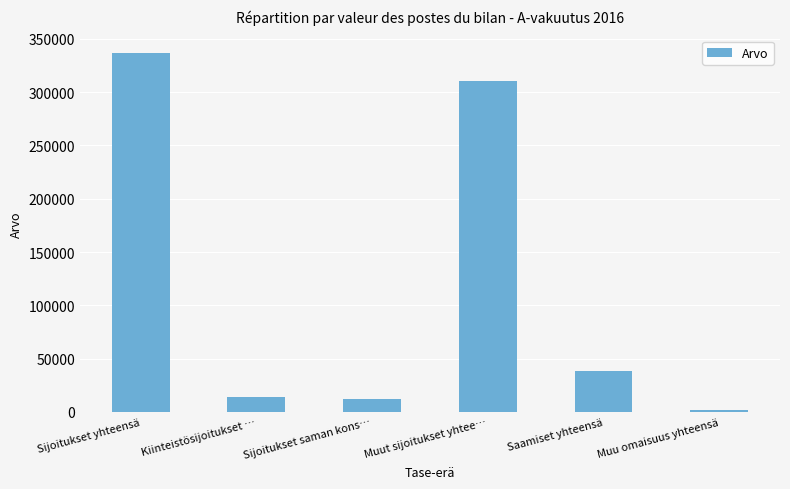

What is the label of the 1st bar from the left?

Sijoitukset yhteensä